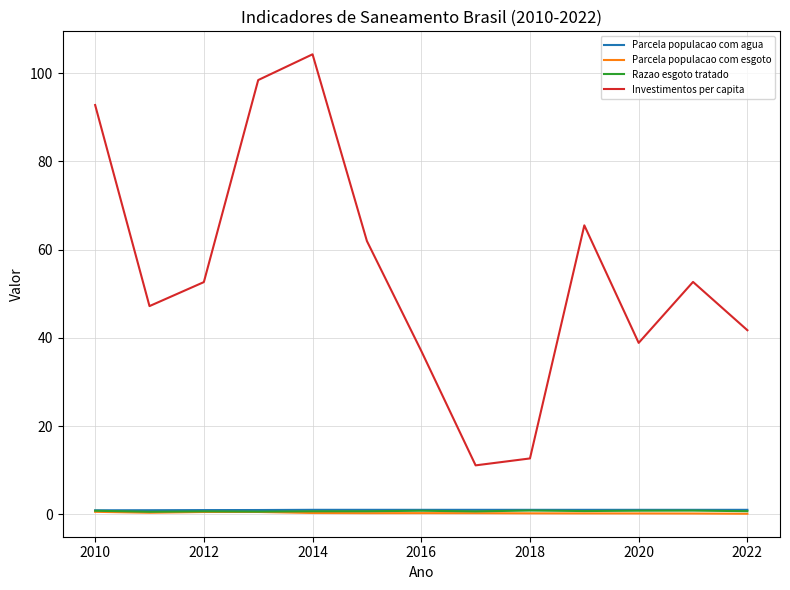

Which series has the widest spread of values?

Investimentos per capita